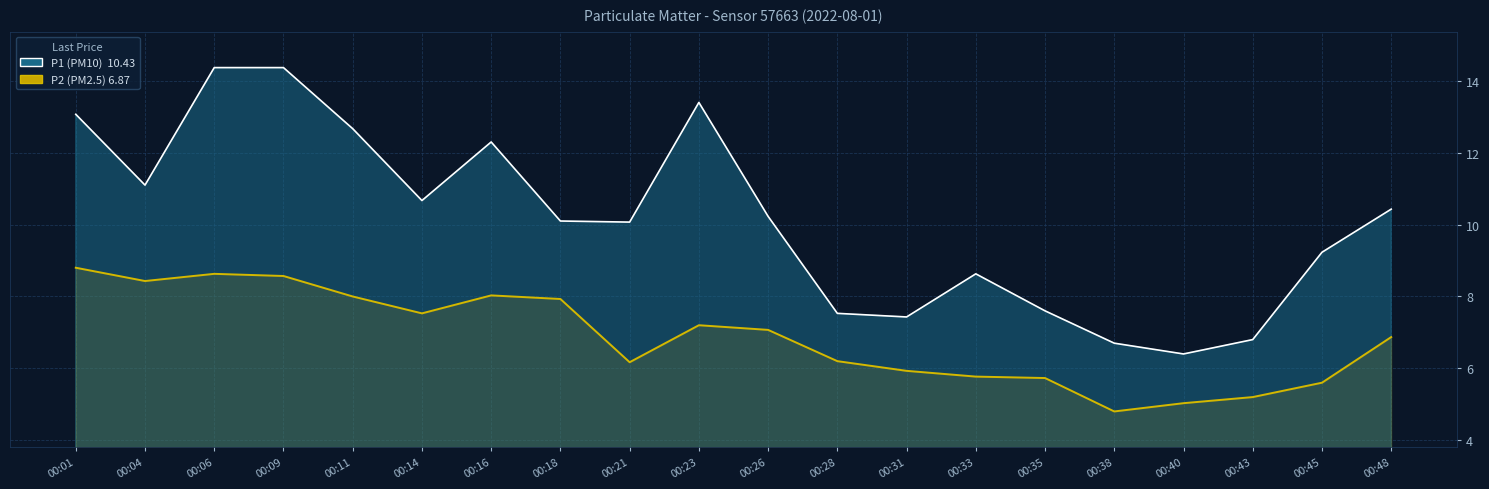

True or false: P1 and P2 cross at least once.

False